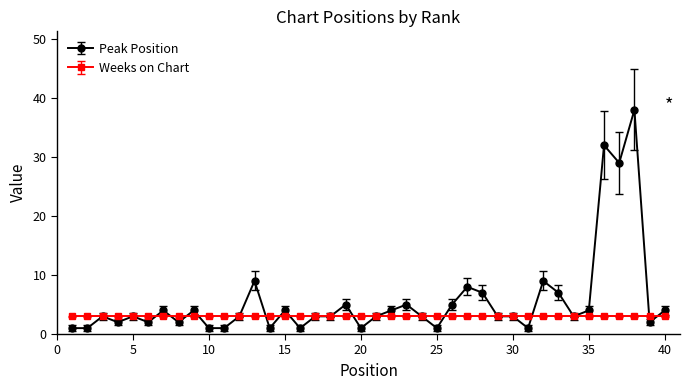

What is the value of the Peak Position point at the 19th from the left?

5